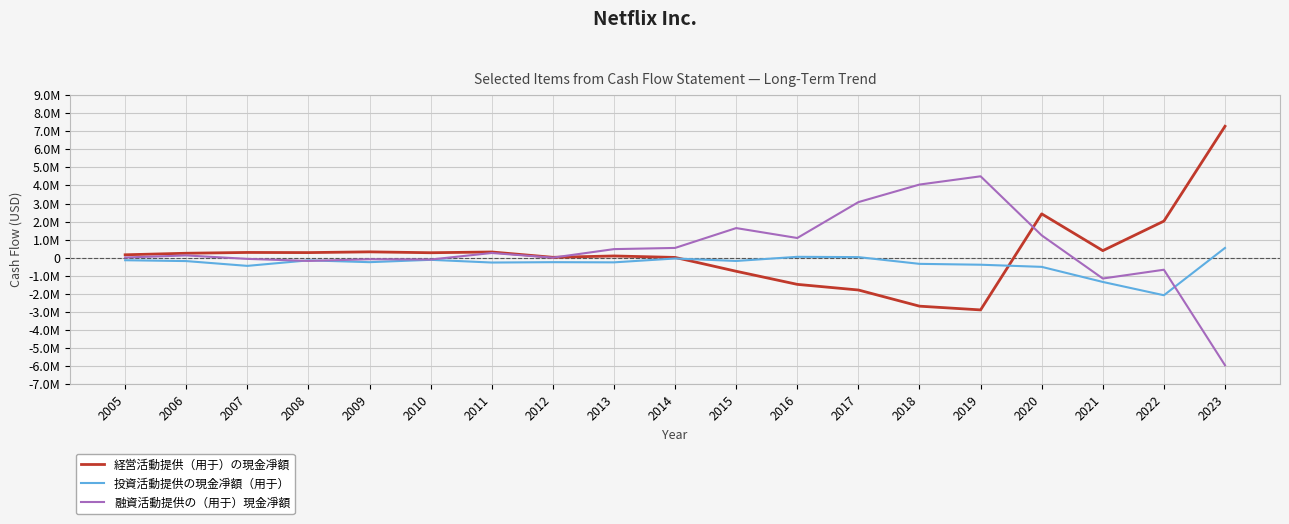

Is this an area chart (filled region under the line)?

No